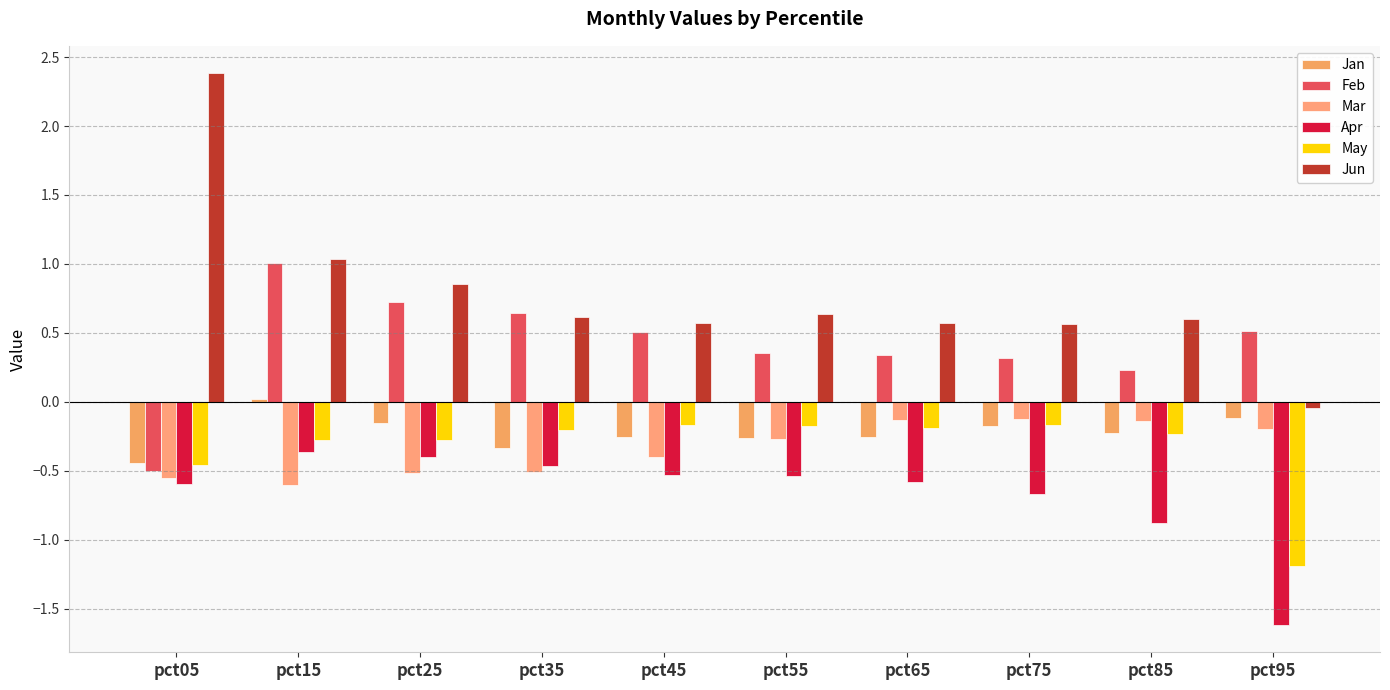

What is the minimum value for May?

-1.2